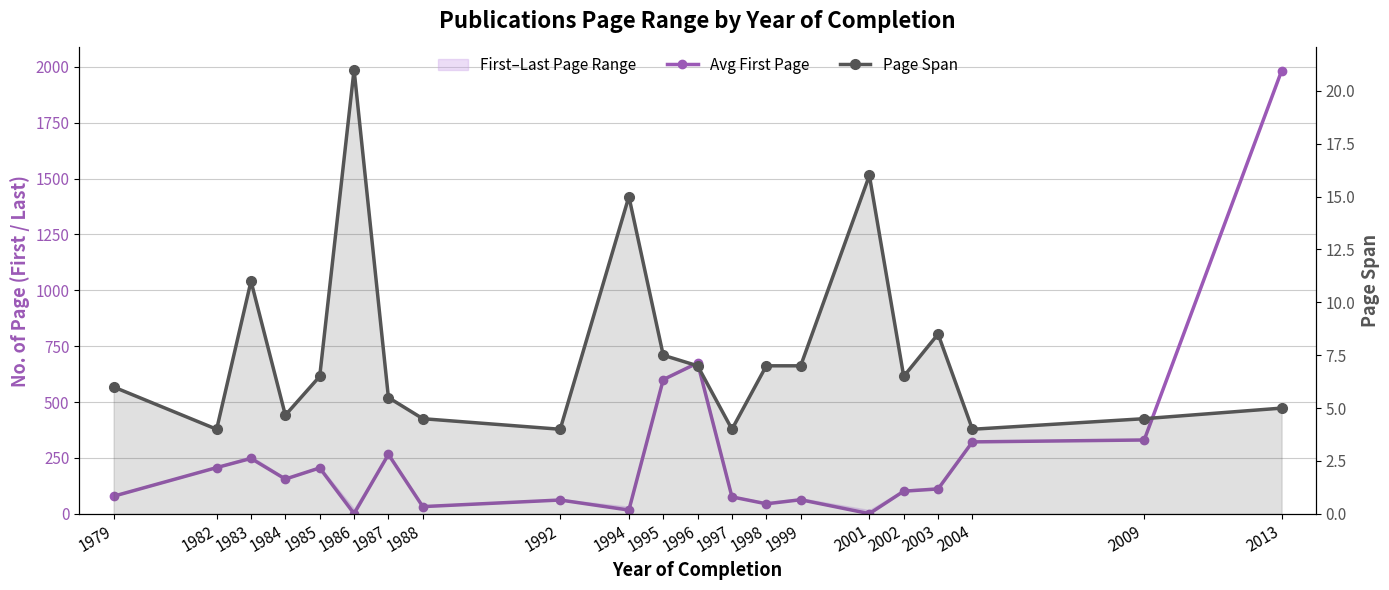

Reading left to right, extract all data points from this chart.

Avg First Page: 79.0	207.0	248.0	155.7	205.5	1.0	266.0	32.5	62.0	17.0	600.5	675.0	76.0	45.0	63.2	1.0	101.5	111.5	322.0	330.5	1982.0
Page Span: 6.0	4.0	11.0	4.7	6.5	21.0	5.5	4.5	4.0	15.0	7.5	7.0	4.0	7.0	7.0	16.0	6.5	8.5	4.0	4.5	5.0